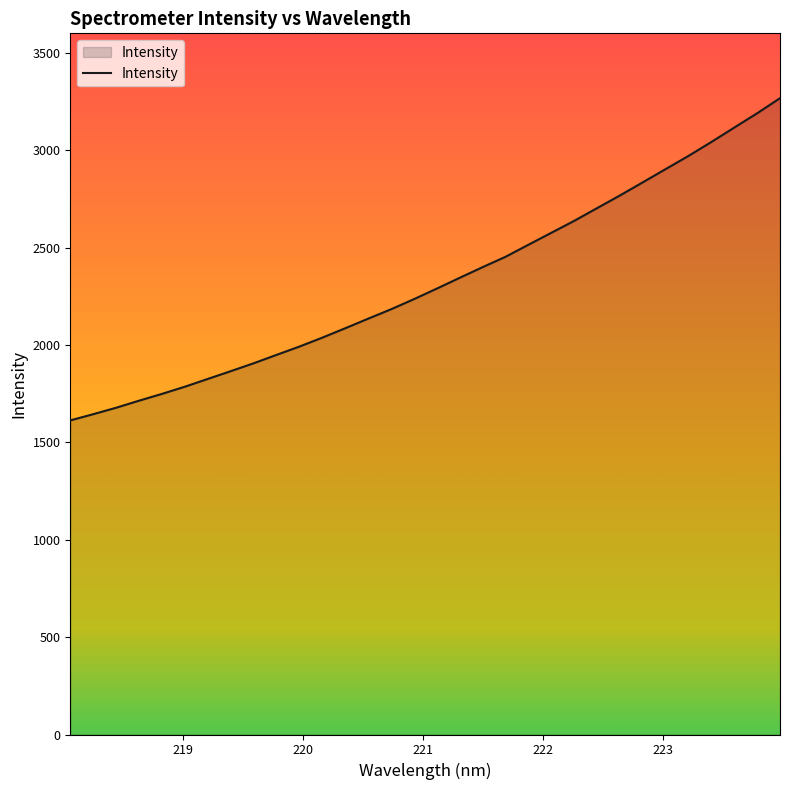

What is the minimum value shown in the chart?

1612.7